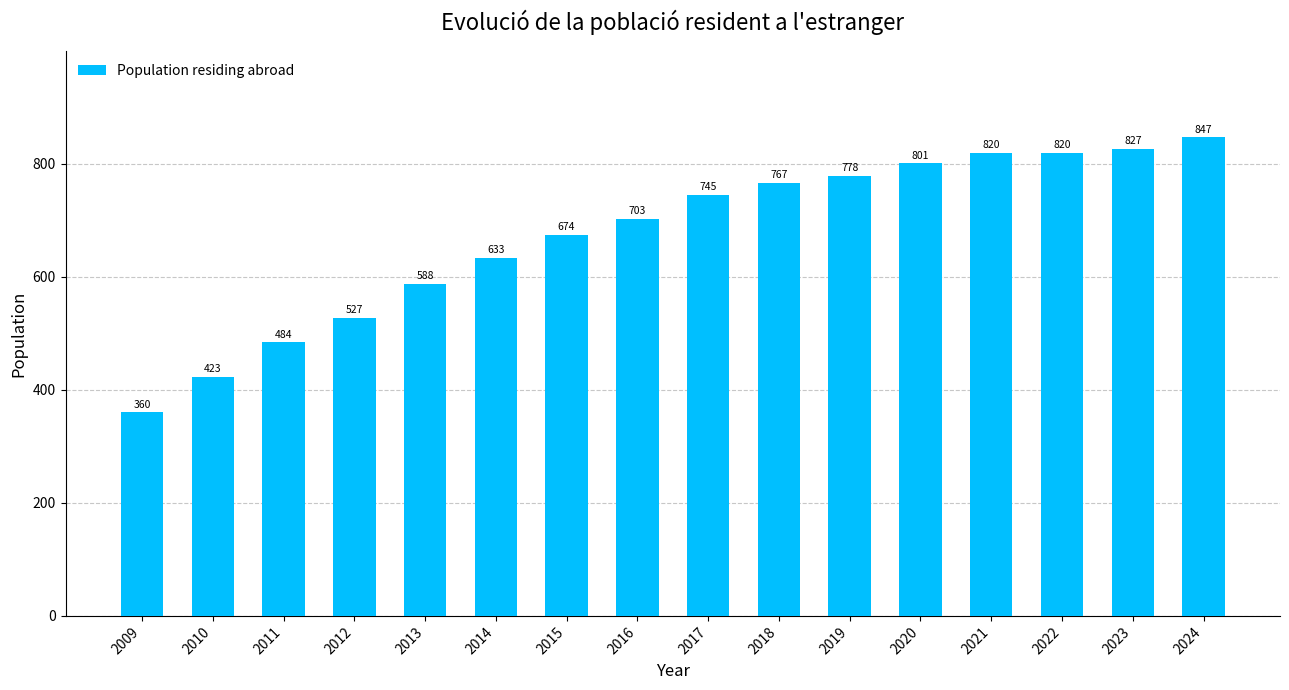

What is the ratio of the value at 2021 to the value at 2019?

1.1